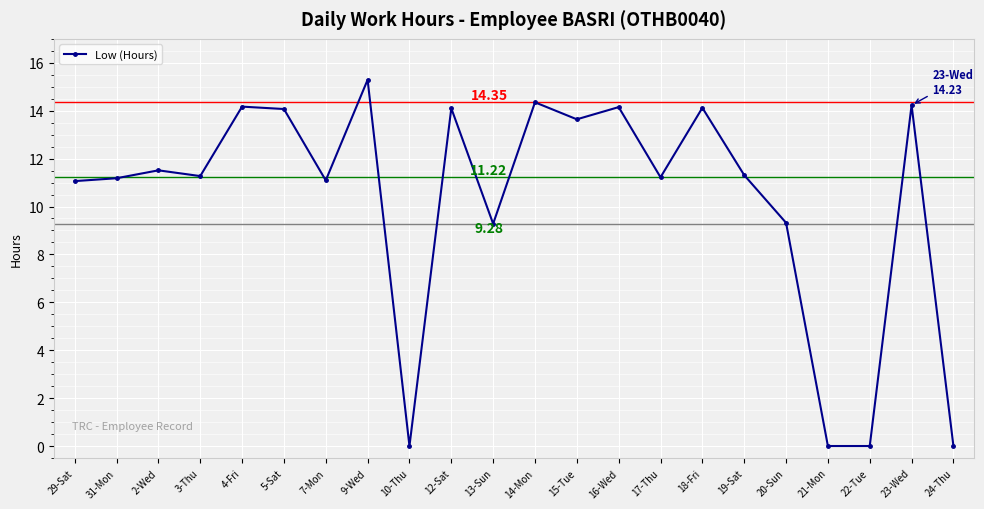

Which has a higher value, 7-Mon or 14-Mon?

14-Mon